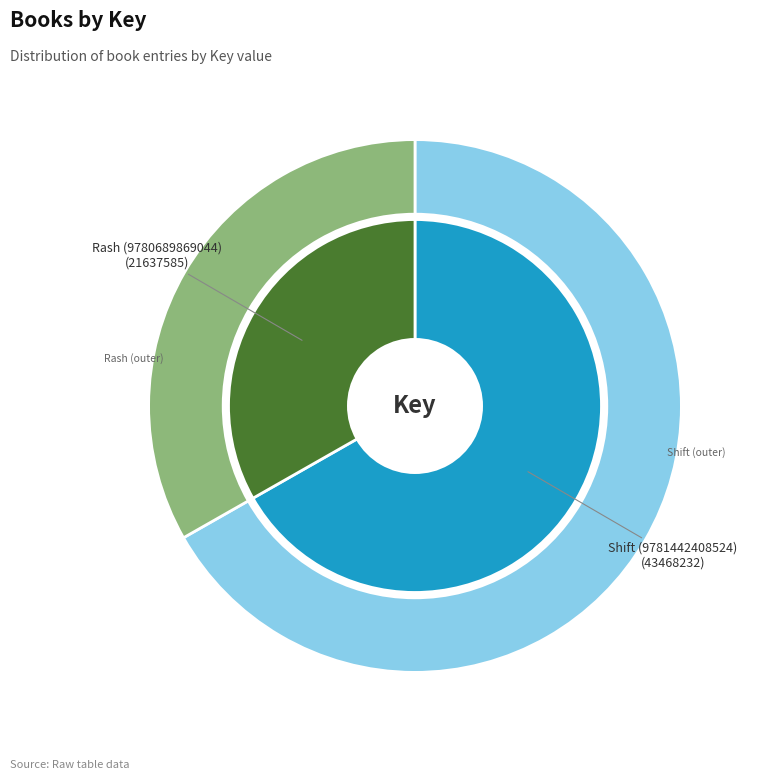

What is the smallest slice in the pie chart?

Rash (9780689869044)